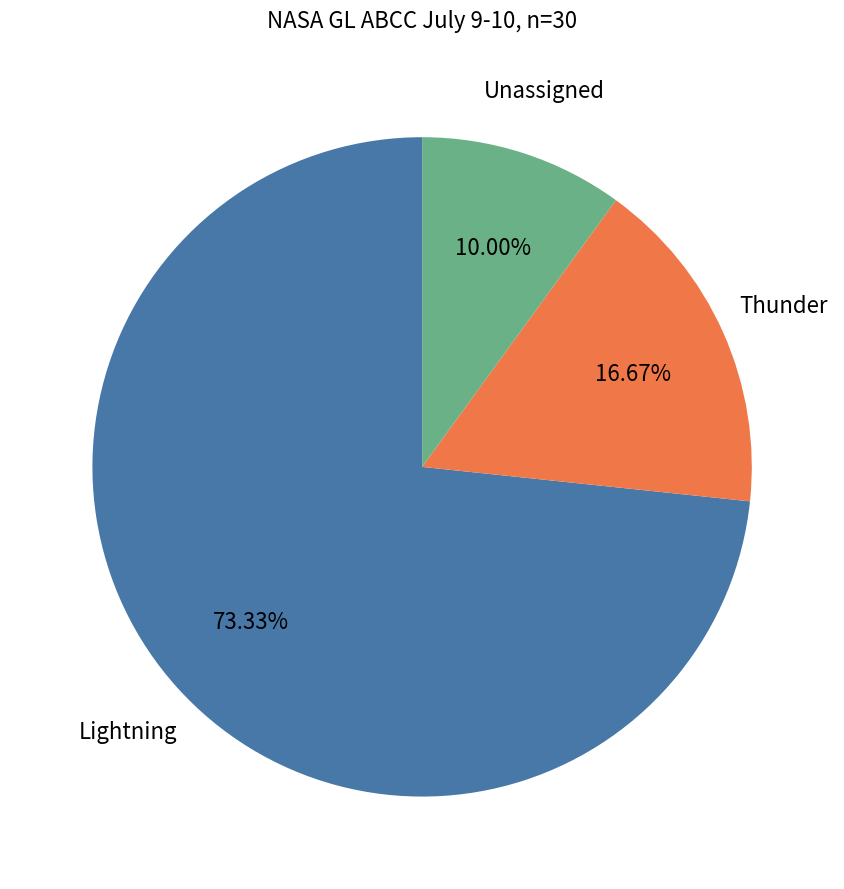

To the nearest percent, what is the average slice percentage?

33%